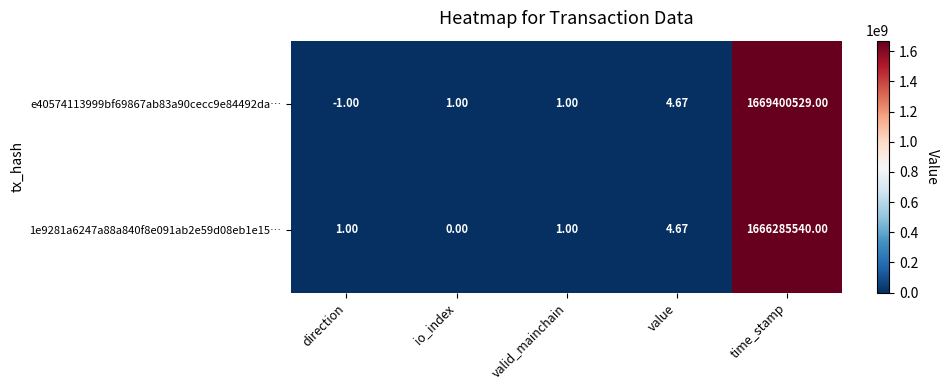

At which label does 1e9281a6247a88a840f8e091ab2e59d08eb1e15… reach its peak?

time_stamp